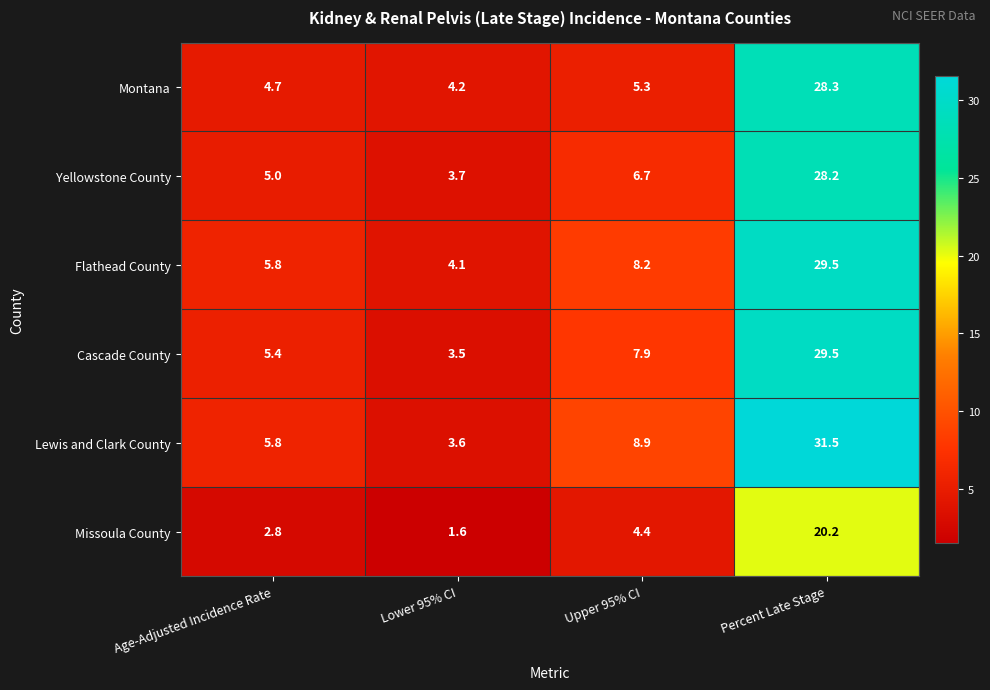

At which label does Yellowstone County reach its peak?

Percent Late Stage